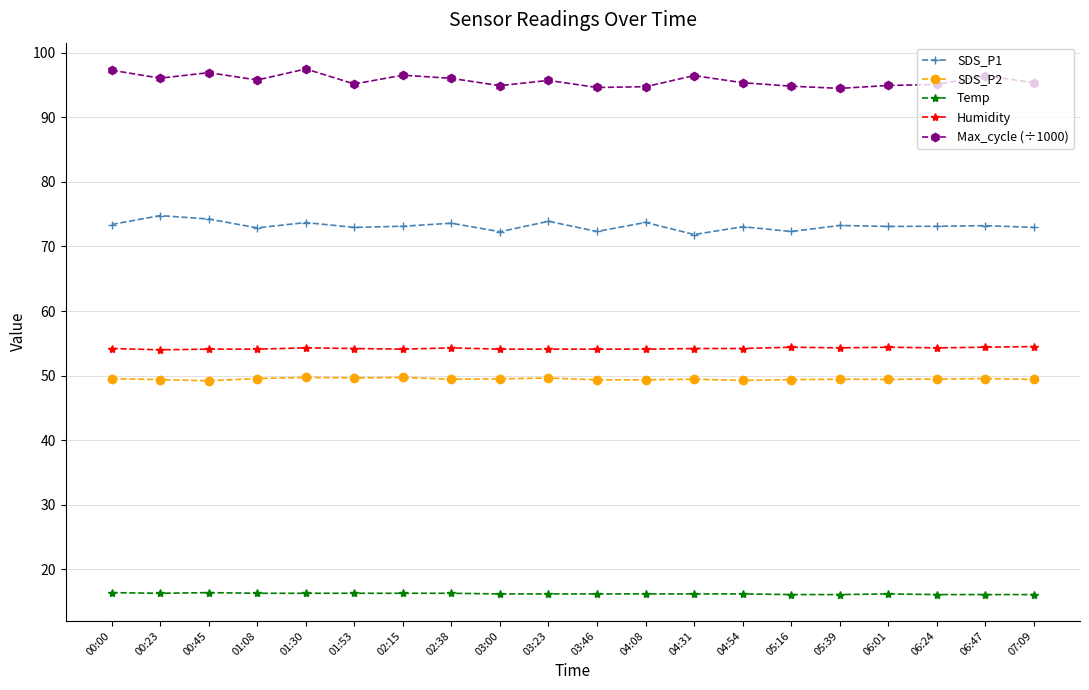

What is the difference between the highest and lowest values at 00:45?

80.5